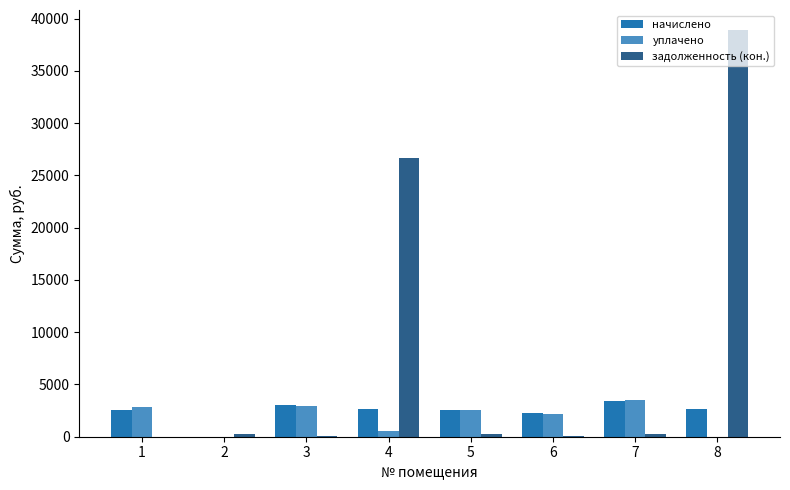

Between 3 and 8, which series saw the biggest shift?

задолженность (кон.)